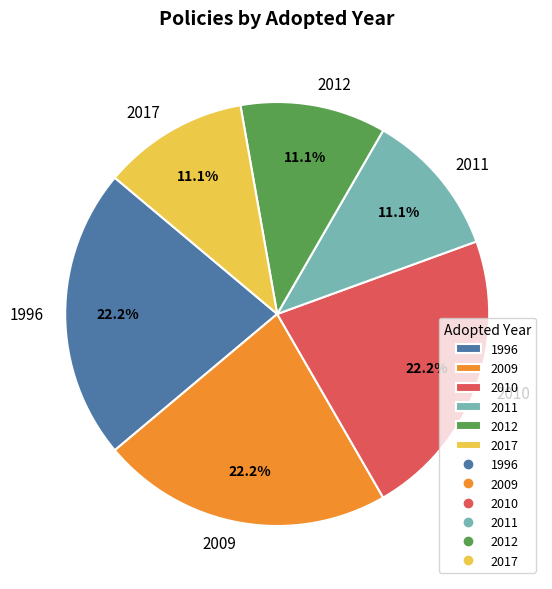

Approximately how many times larger is the value at 2011 compared to 2017?

1.0